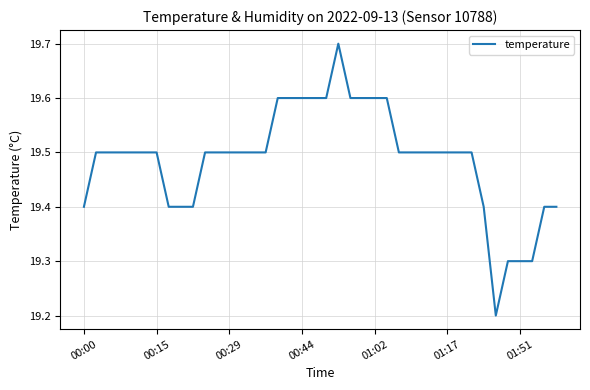

What is the minimum value shown in the chart?

19.2